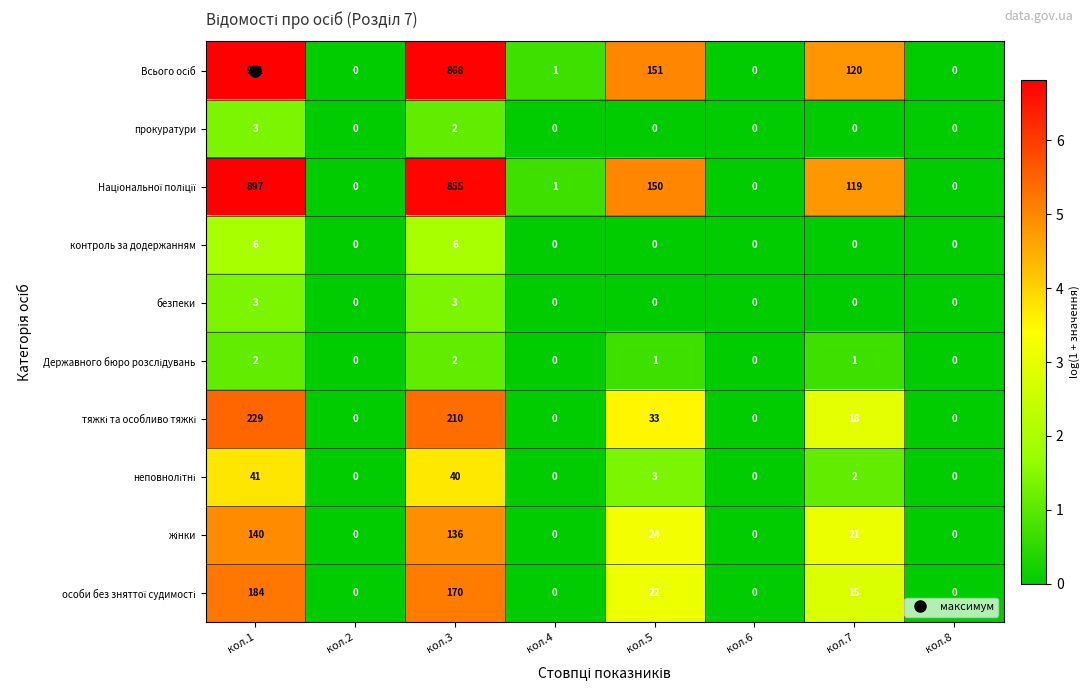

What is the total value across all series at кол.5?

384